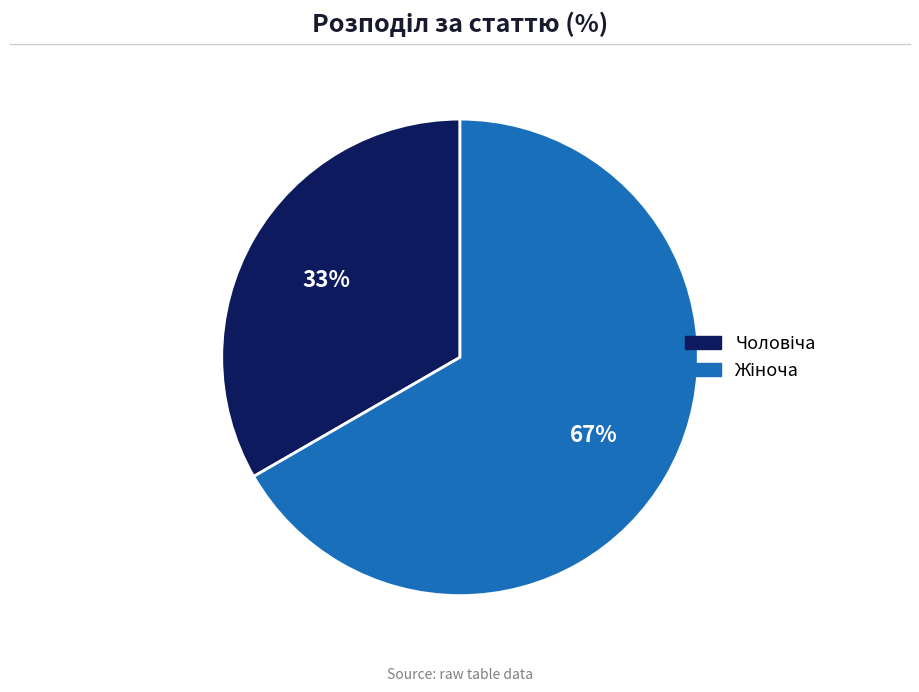

To the nearest percent, what is the average slice percentage?

50%